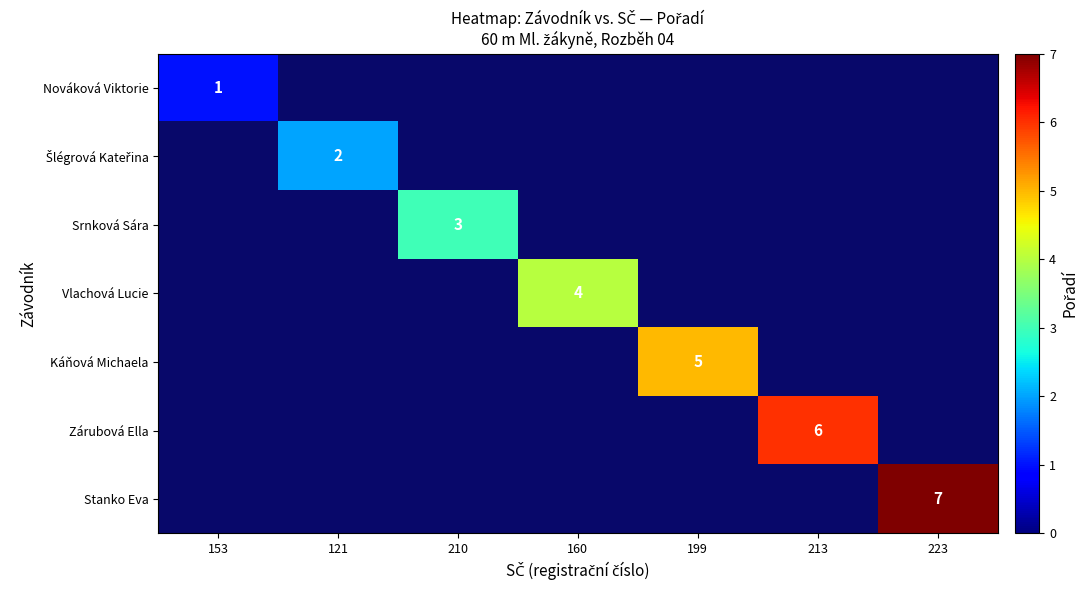

Which label corresponds to the smallest value in the chart?

153